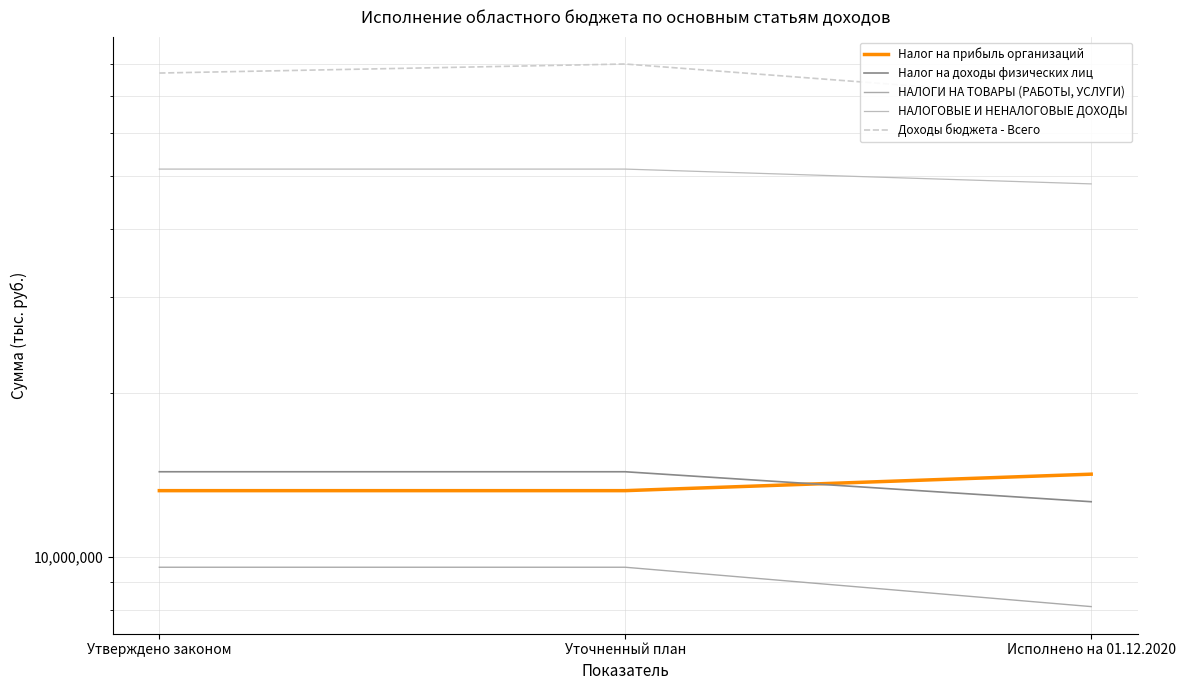

What is the difference between the maximum and minimum values in the НАЛОГИ НА ТОВАРЫ (РАБОТЫ, УСЛУГИ) series?

1465637.5